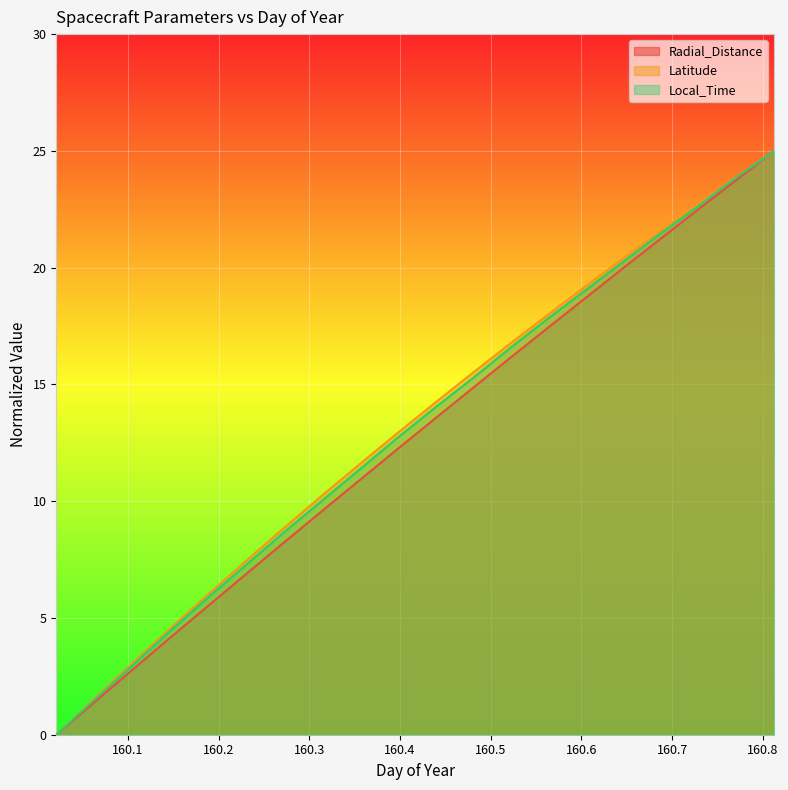

What is the value of the Radial_Distance point at the 11th from the left?

13.5